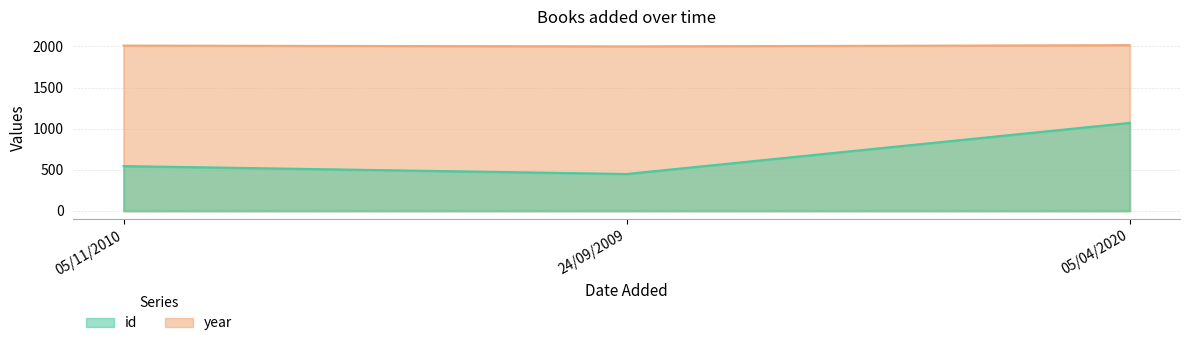

Reading left to right, extract all data points from this chart.

id: 05/11/2010=545	24/09/2009=449	05/04/2020=1070
year: 05/11/2010=2010	24/09/2009=2000	05/04/2020=2015